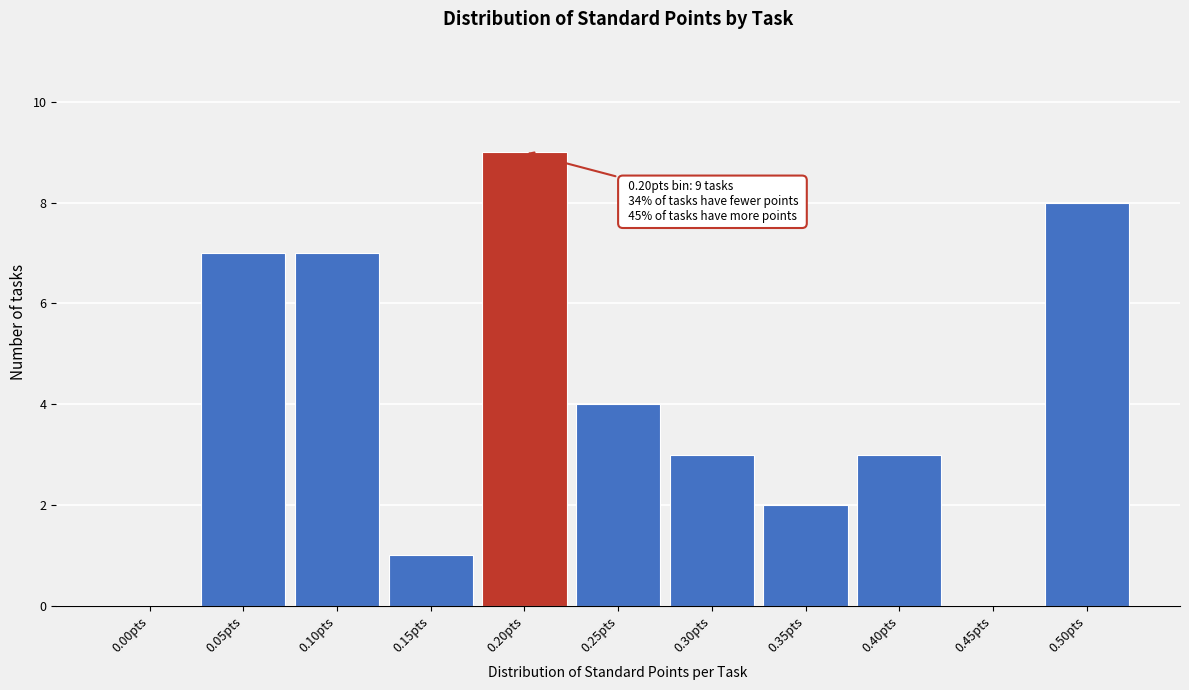

Reading right to left, what are all the values shown in this chart?

0.50pts=8	0.45pts=0	0.40pts=3	0.35pts=2	0.30pts=3	0.25pts=4	0.20pts=9	0.15pts=1	0.10pts=7	0.05pts=7	0.00pts=0